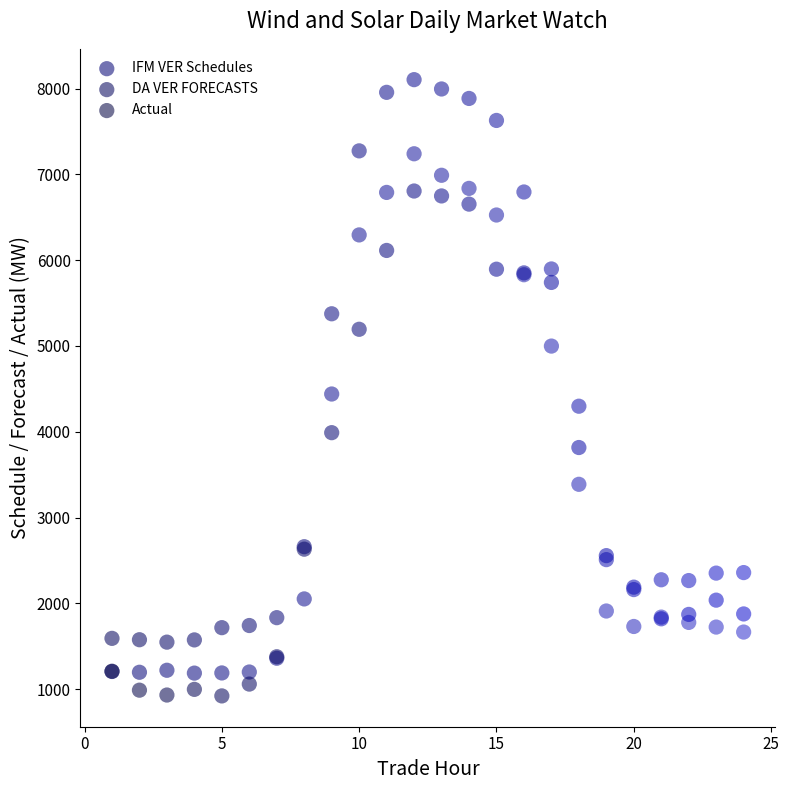

In the DA VER FORECASTS series, what Y value is closest to 4826?

4297.9